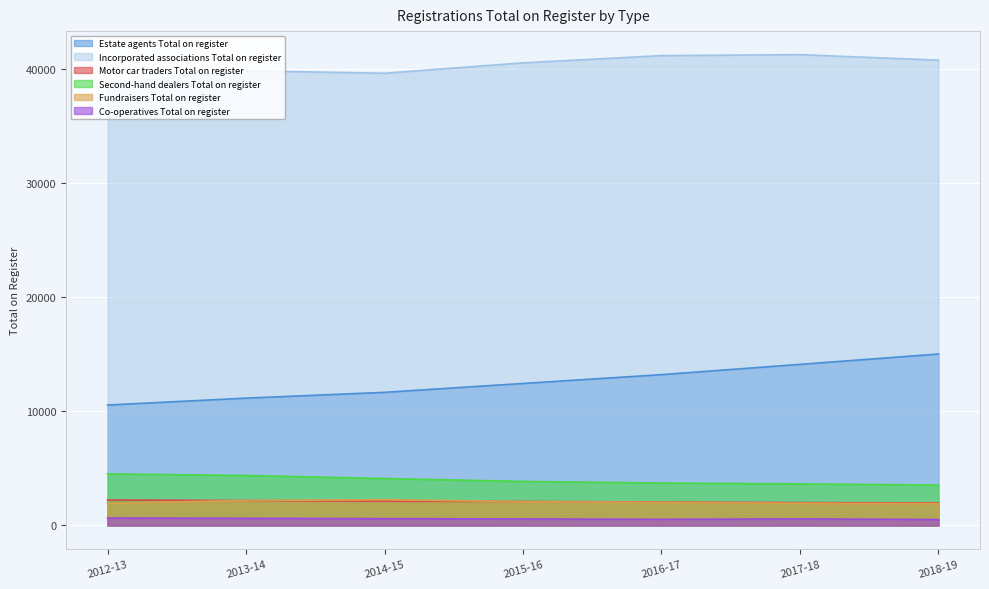

Reading left to right, list all the values displayed in this chart.

Estate agents Total on register: 10565	11171	11679	12458	13230	14133	15039
Incorporated associations Total on register: 38751	39883	39665	40577	41212	41296	40813
Motor car traders Total on register: 2243	2188	2127	2111	2056	2008	1983
Second-hand dealers Total on register: 4526	4385	4120	3865	3723	3650	3545
Fundraisers Total on register: 1961	2191	2265	2091	2029	1953	1916
Co-operatives Total on register: 655	630	602	573	540	577	524